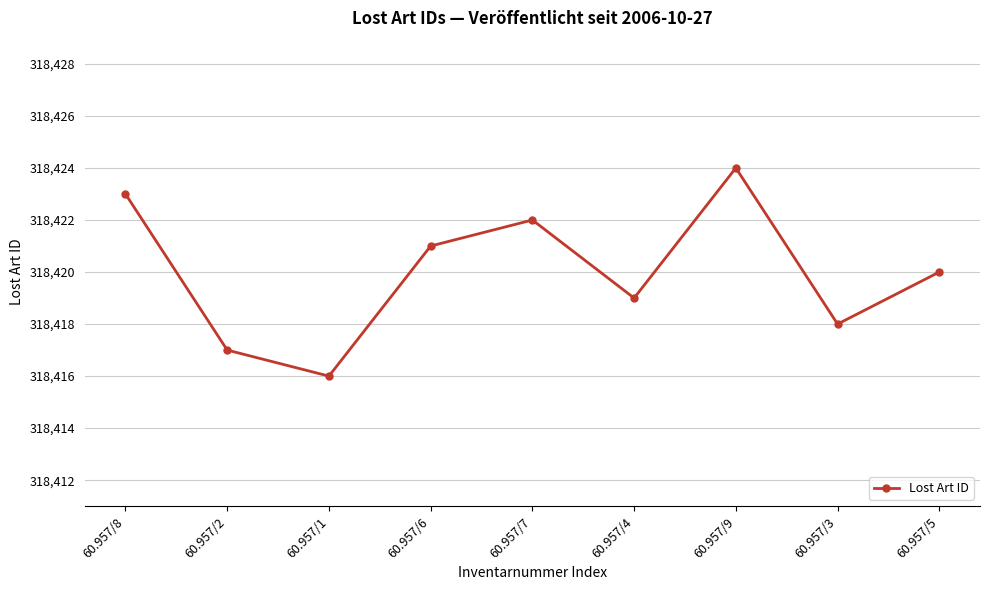

Is it true that the value at 60.957/5 is 108345?

False